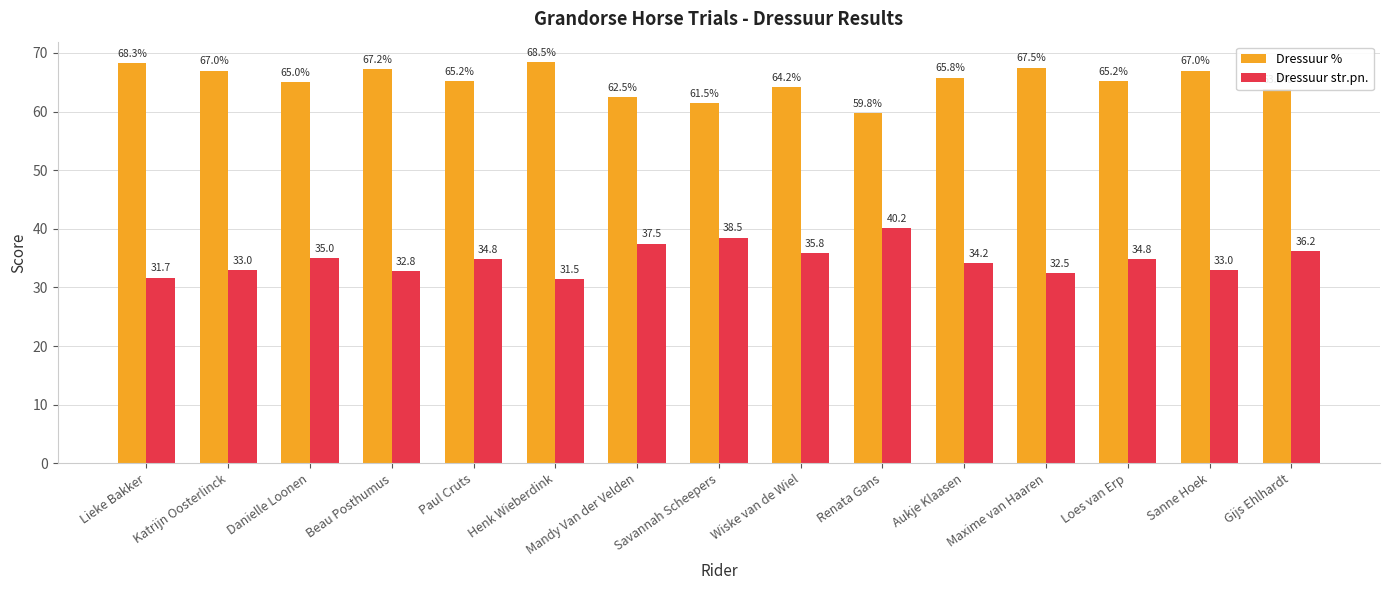

The value of Dressuur str.pn. at Henk Wieberdink is 13.7. True or false?

False